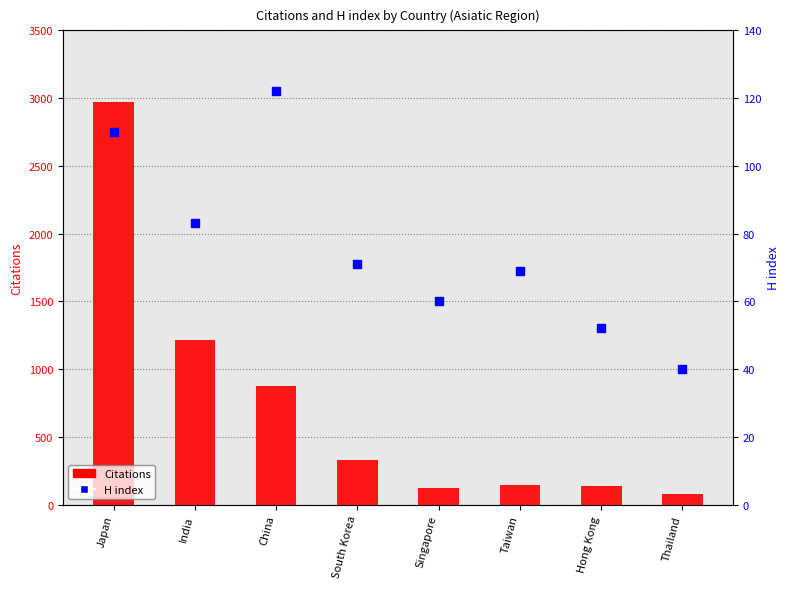

Which series reaches the maximum Y coordinate?

Citations